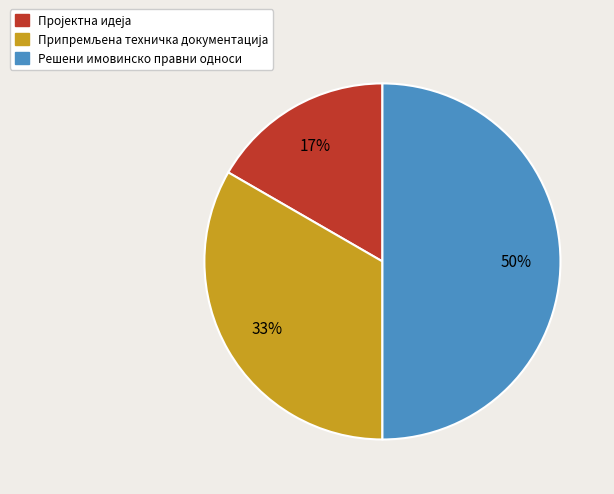

To the nearest percent, what is the difference between the largest and smallest slice percentages?

33%